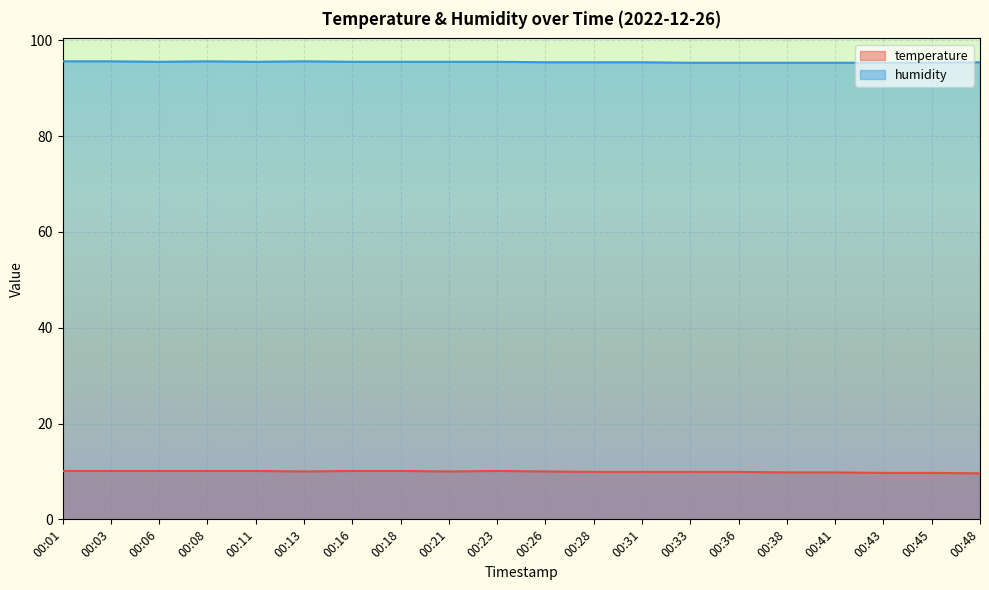

Read the humidity value at 00:43.

95.3